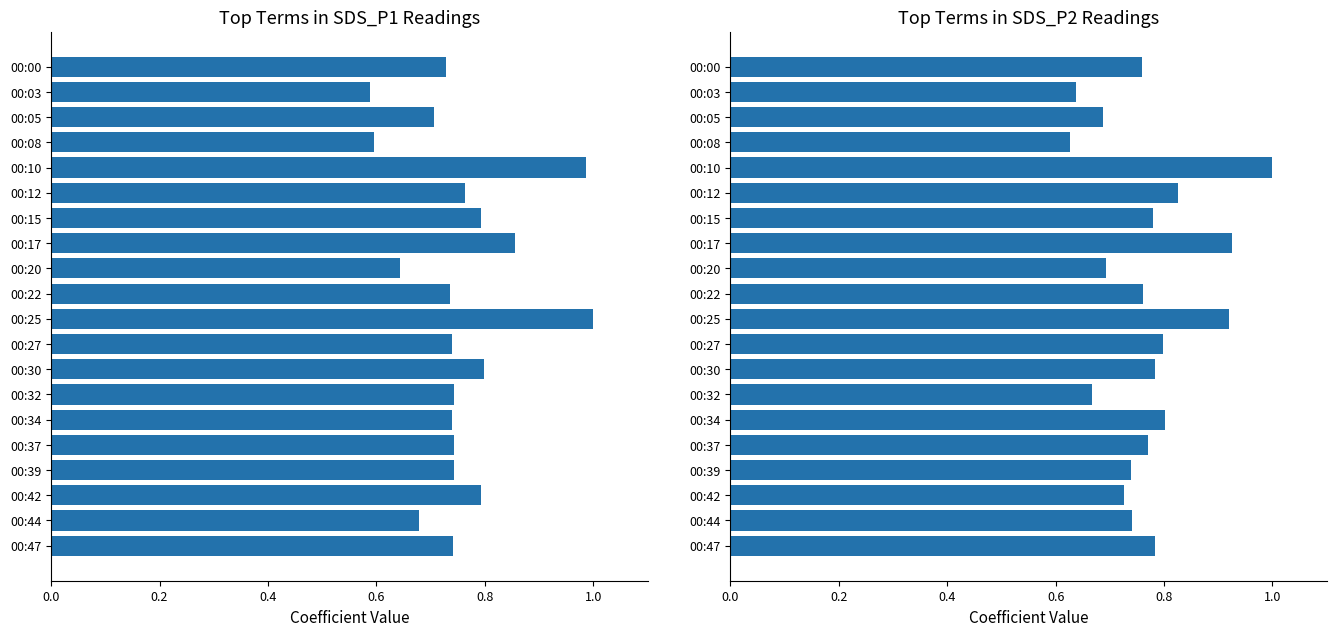

Rank the series by their maximum value, from highest to lowest.

SDS_P1, SDS_P2